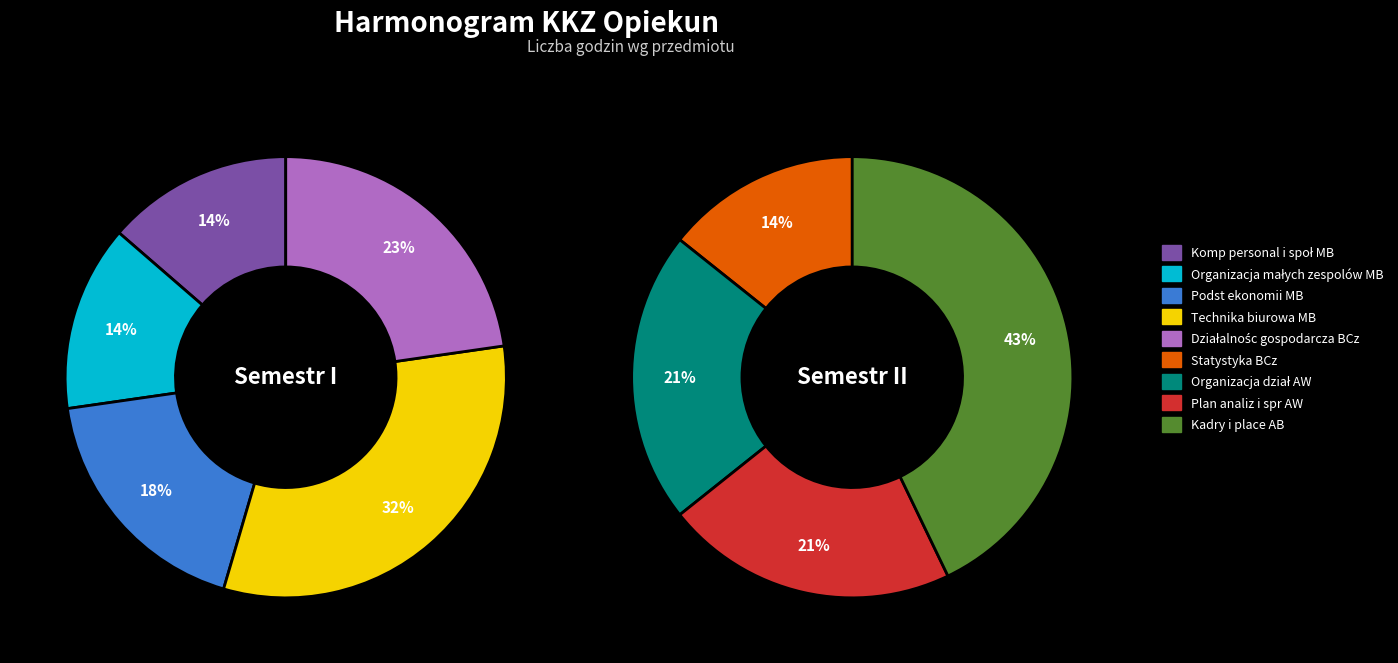

Between Organizacja dział AW and Kadry i place AB, which is larger?

Kadry i place AB